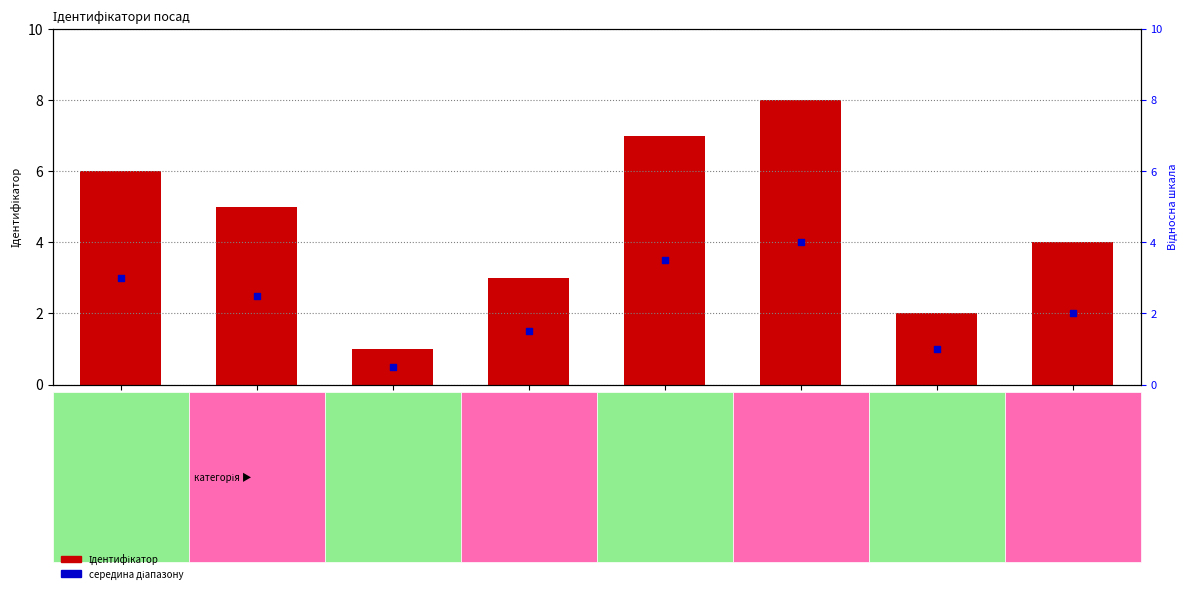

At which category is the sum across all series the highest?

Завідувач філією